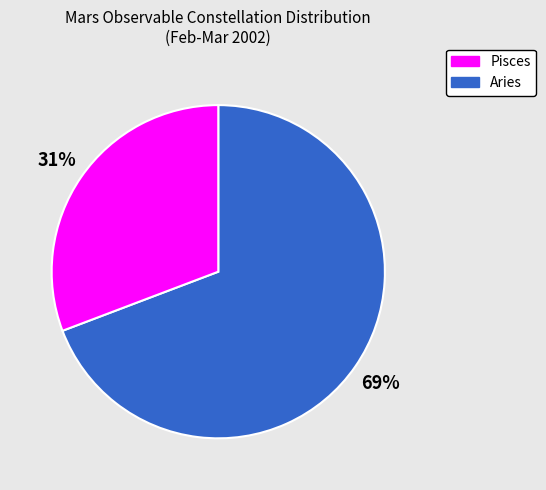

To the nearest percent, what is the average slice percentage?

50%